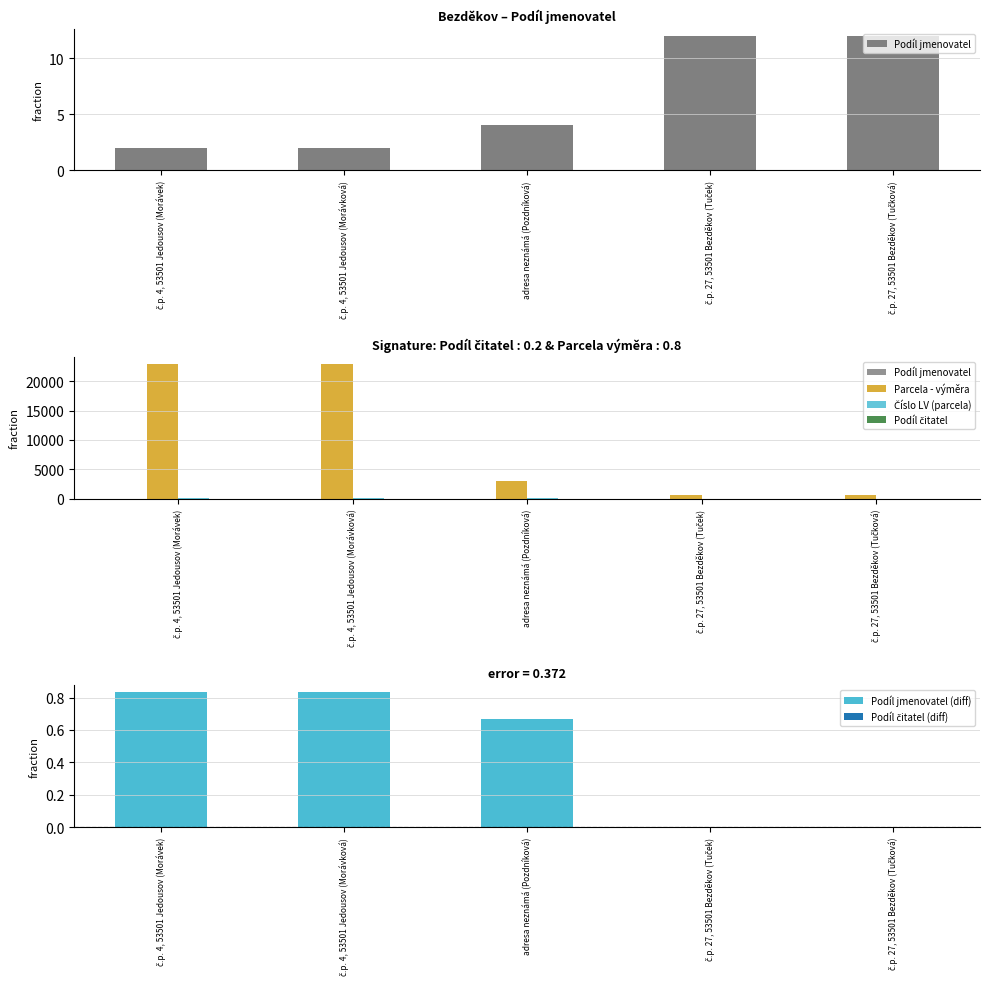

How many bars are there in total?

25